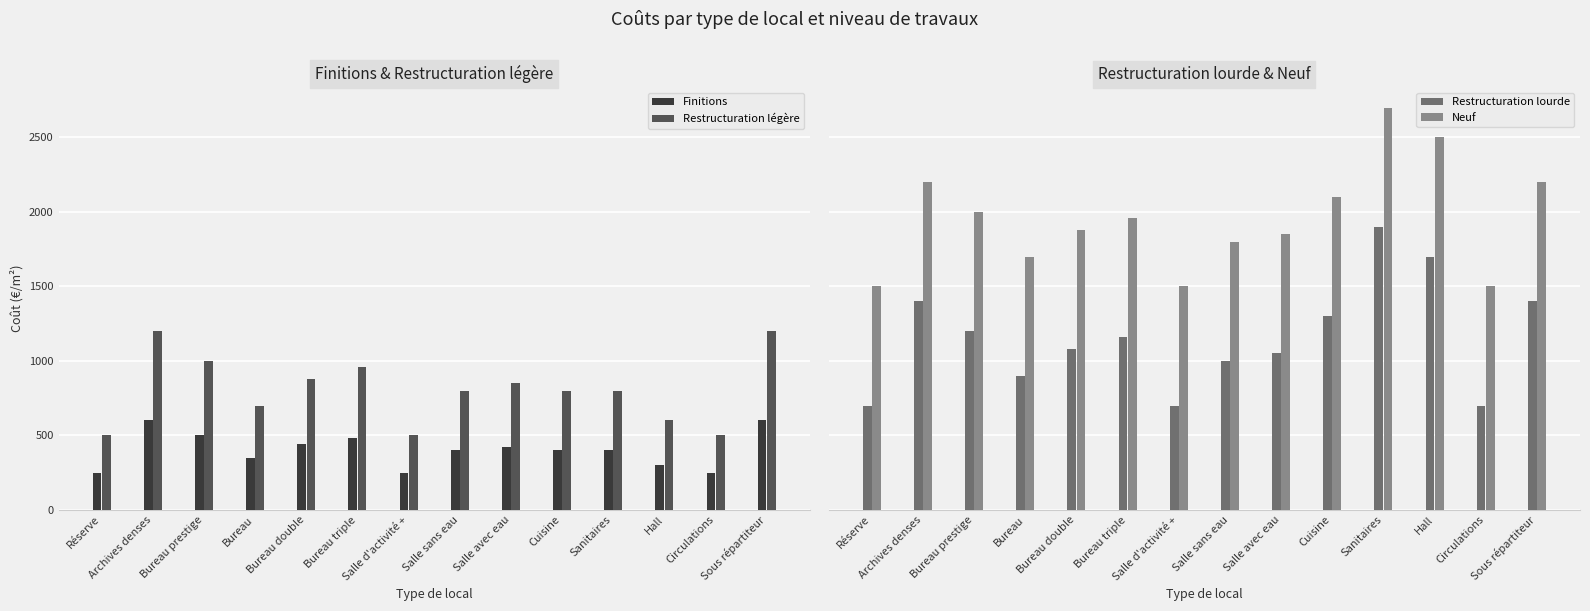

What are all the series names shown in the legend?

Finitions, Restructuration légère, Restructuration lourde, Neuf